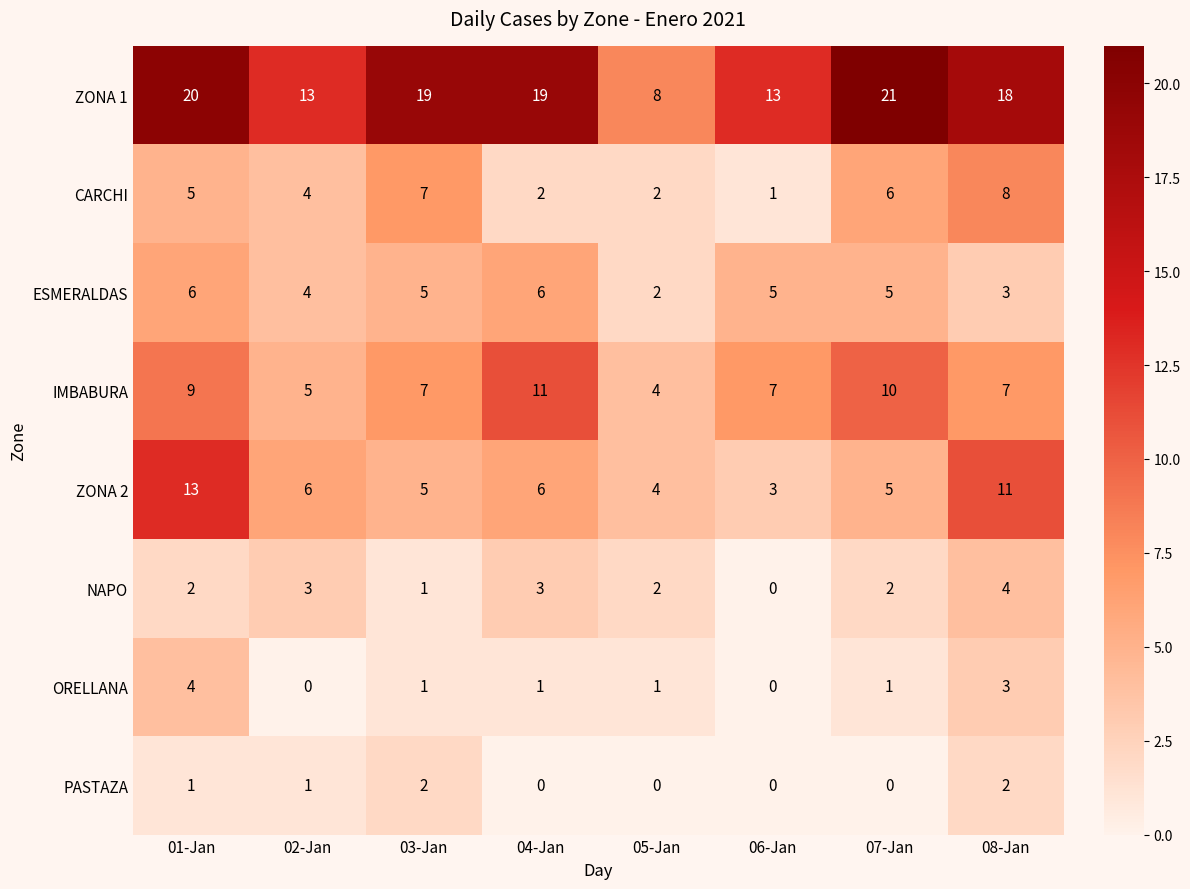

Which series has the largest total across all categories?

ZONA 1